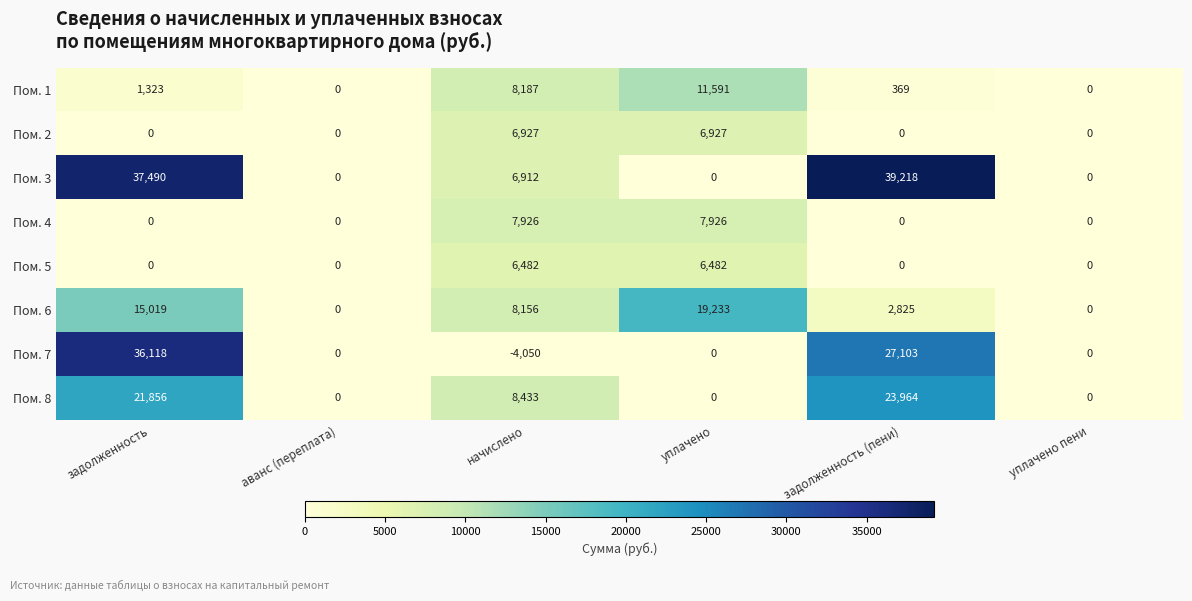

What is the difference between the maximum and minimum values in the Пом. 5 series?

6482